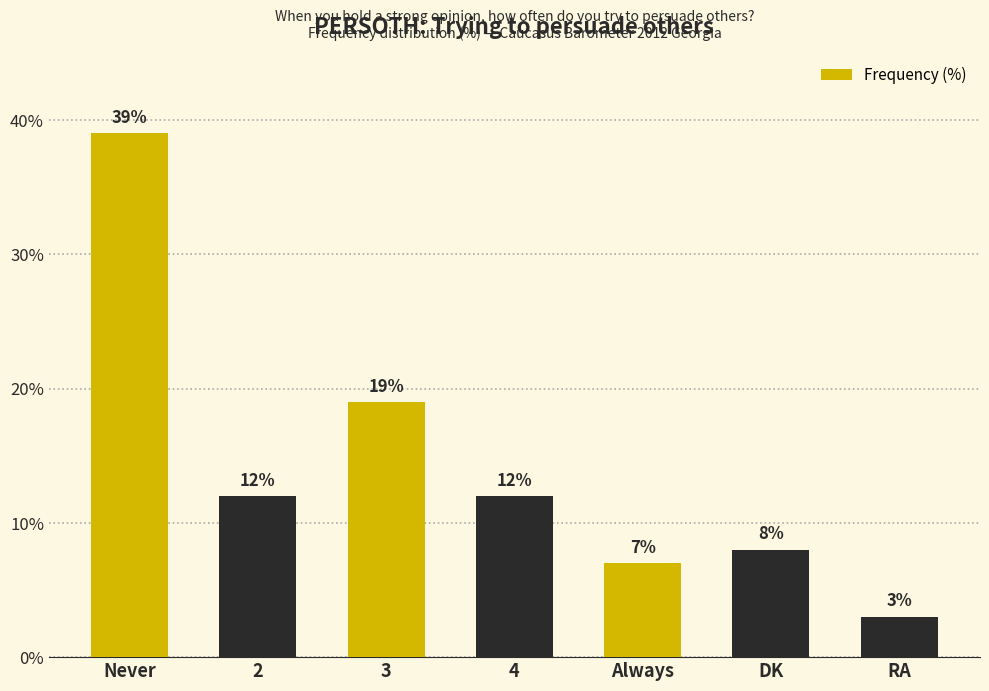

What position from the left is Always?

5